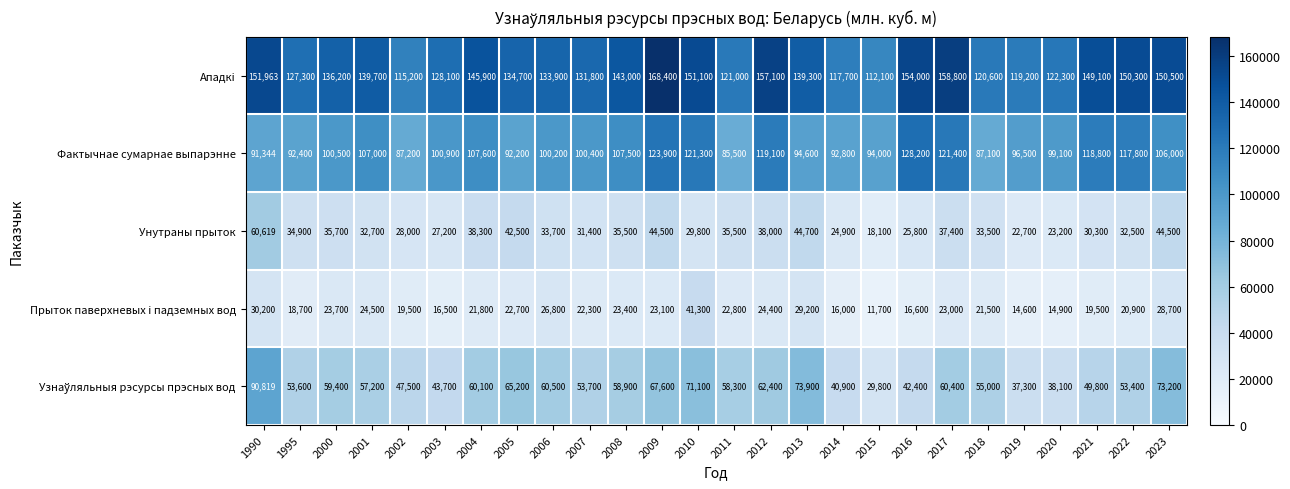

What is the greatest value displayed?

168400